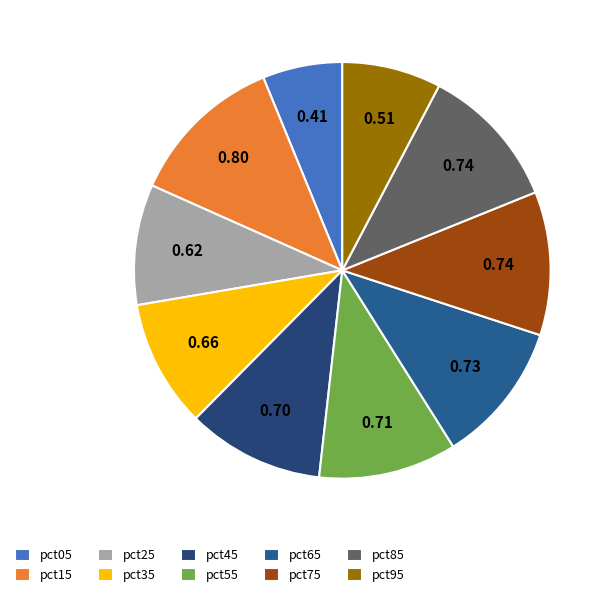

Is there any slice that represents more than half of the pie?

No